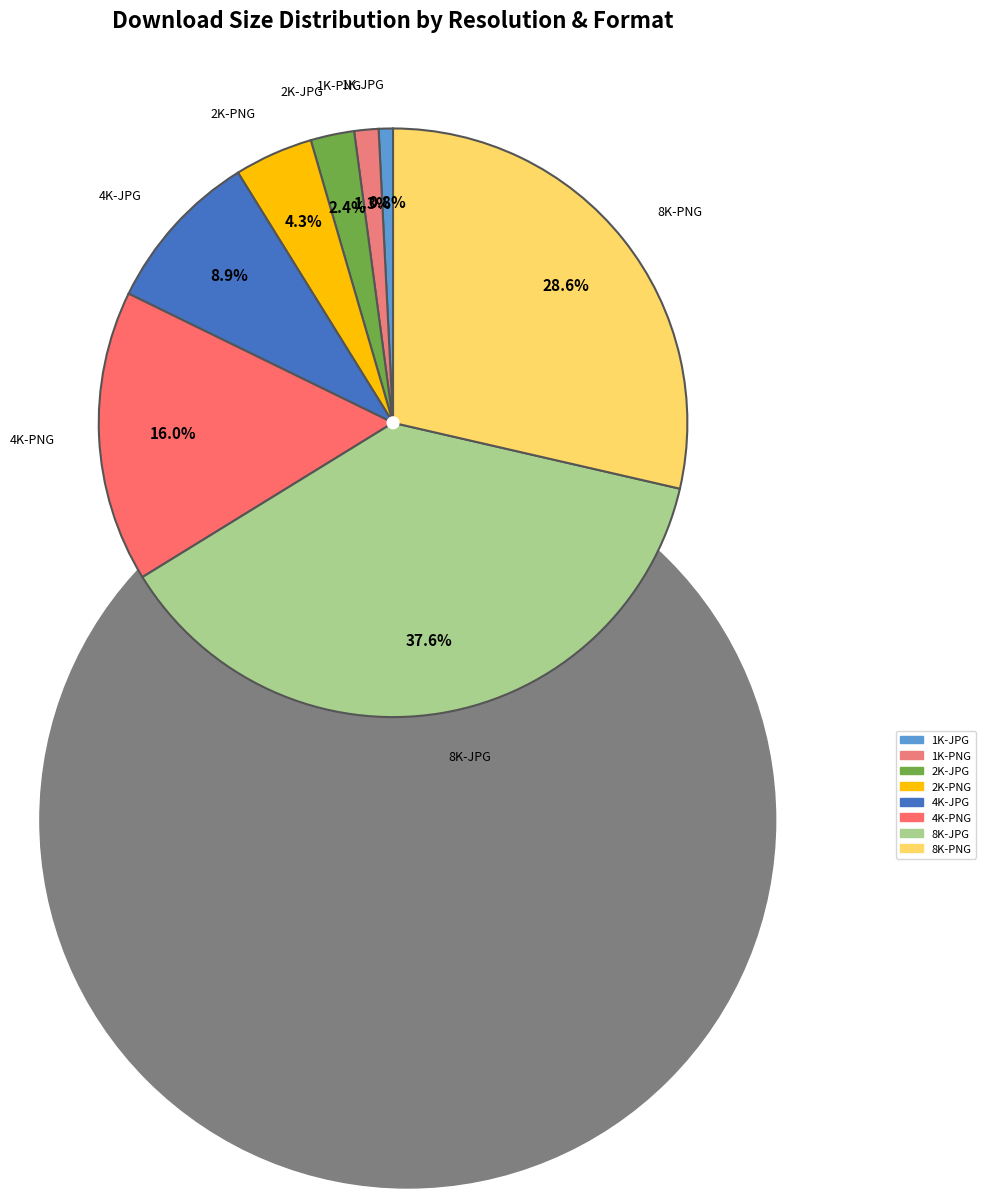

True or false: 1K-JPG accounts for 11% of the total.

False